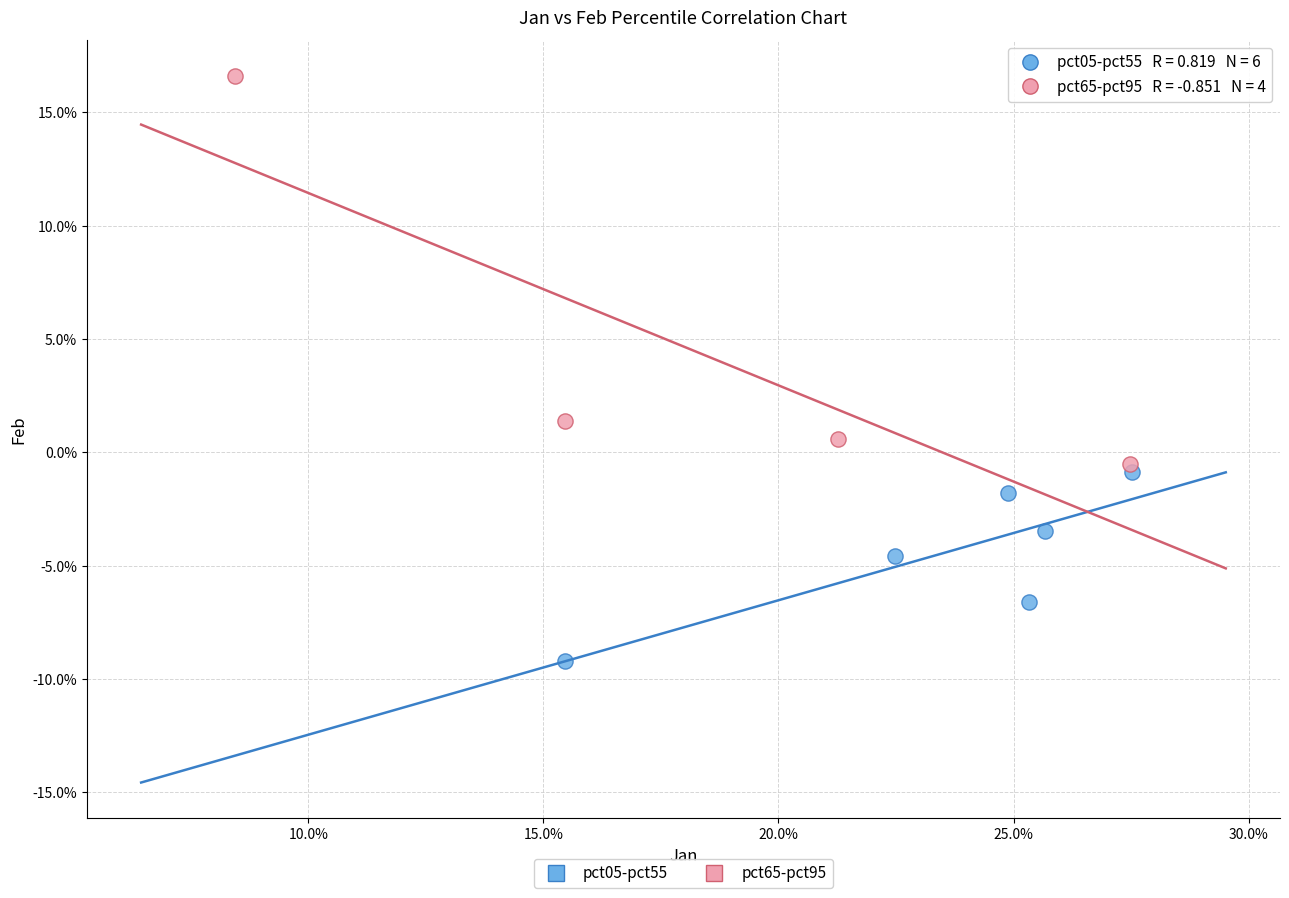

Which series reaches the maximum Y coordinate?

pct65-pct95